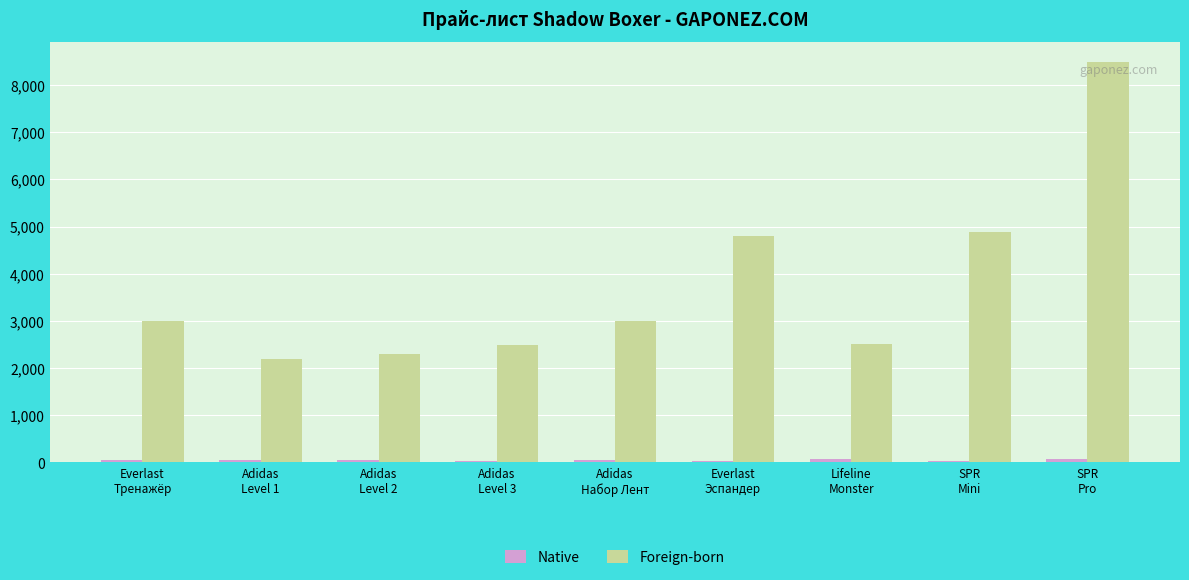

What is the total value across all series at Everlast
Эспандер?

4835